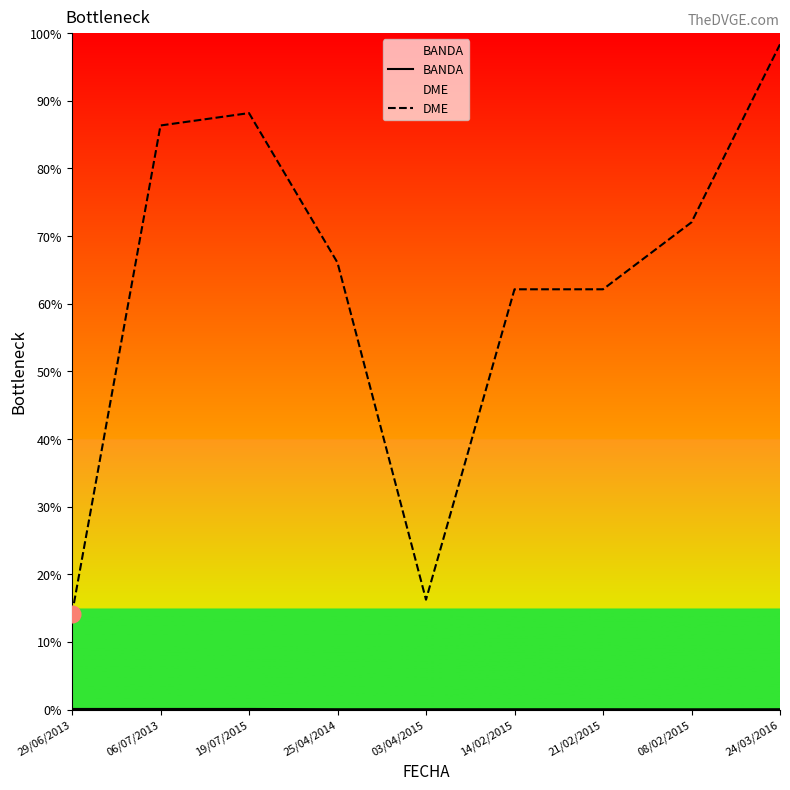

Rank the series at 25/04/2014 from highest to lowest value.

DME, BANDA